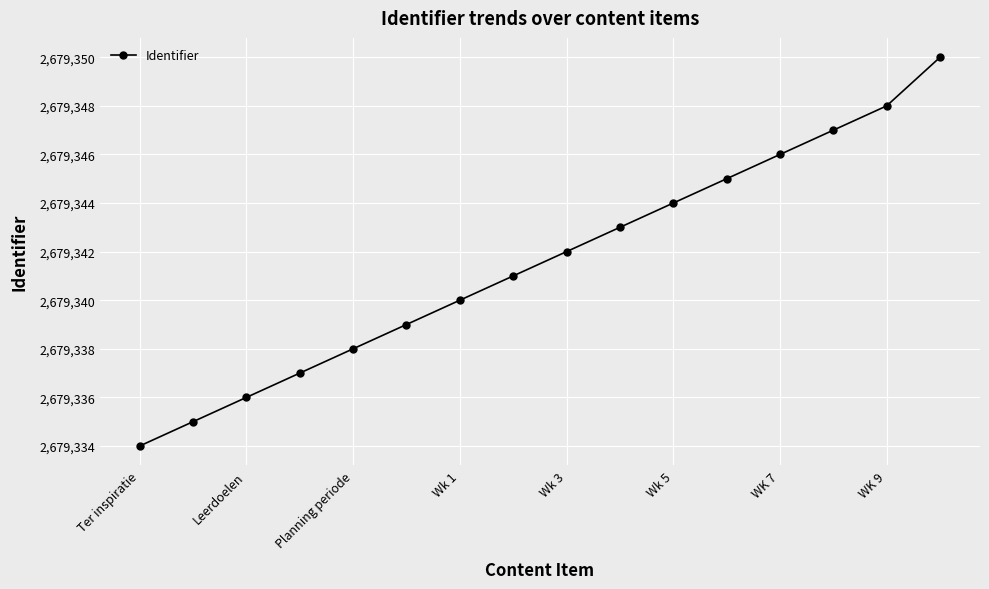

What is the difference between the maximum and minimum values?

16